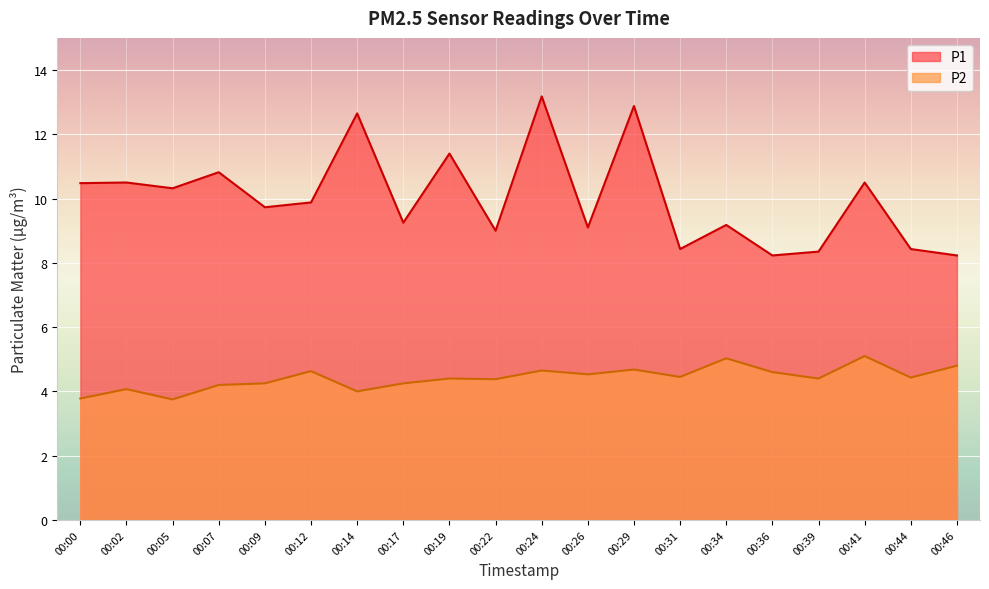

Is the value of P2 at 00:12 greater than the value of P1 at 00:07?

No